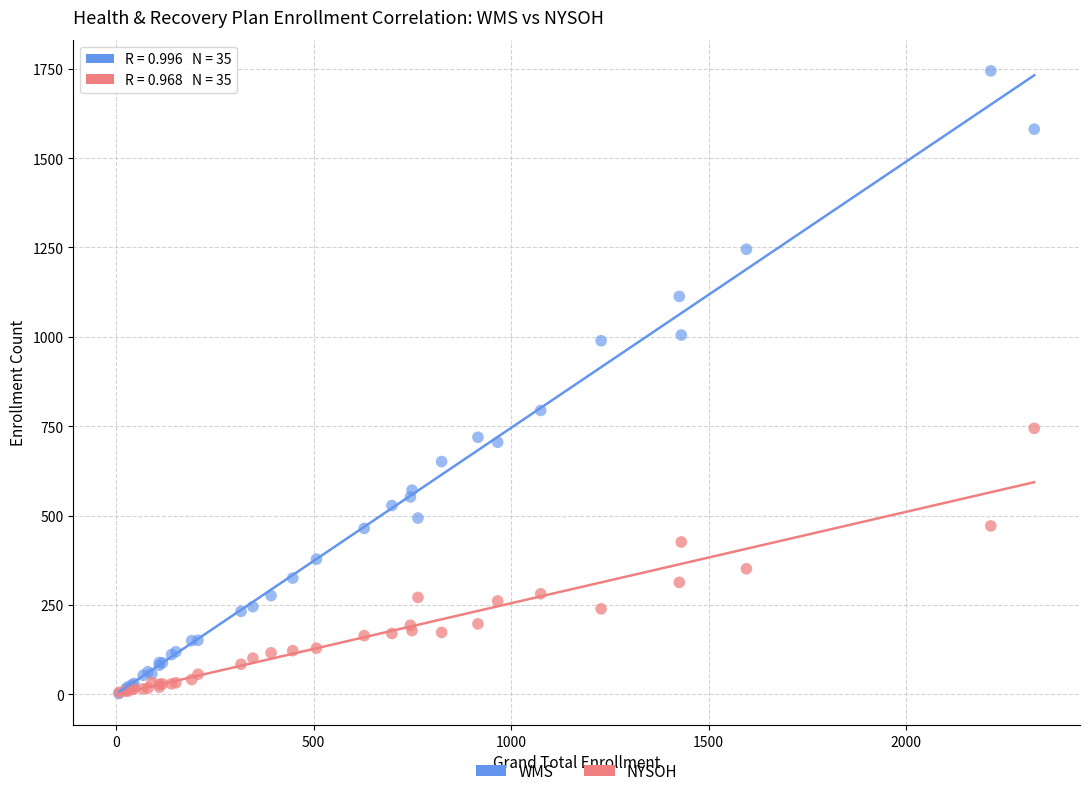

What are all the series names shown in the legend?

WMS, NYSOH